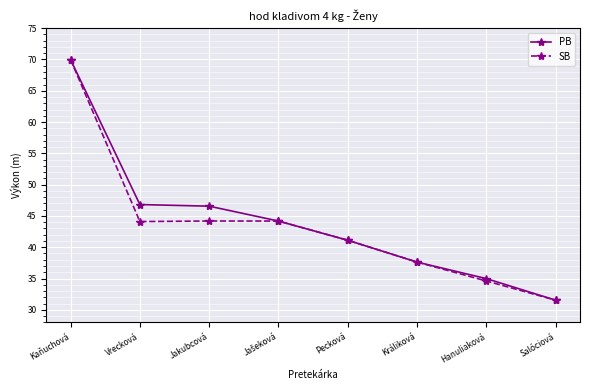

What is the value of the PB point at the 8th from the left?

31.5